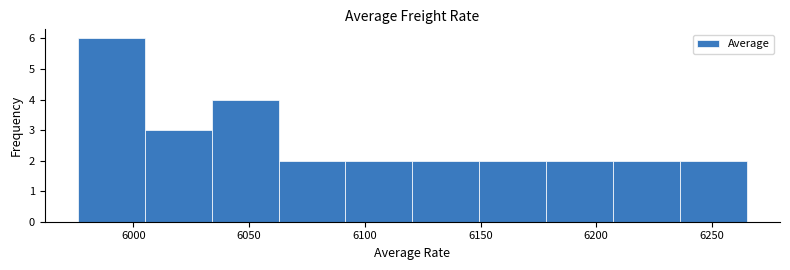

Reading left to right, transcribe this chart: for each bar, give the range it covers on the x-axis and its height. Neither the bar edges nor the heights are printed on the chart, so give them approximately, as read against the axes.

5975 to 6005: 6
6005 to 6035: 3
6035 to 6065: 4
6065 to 6090: 2
6090 to 6120: 2
6120 to 6150: 2
6150 to 6180: 2
6180 to 6205: 2
6205 to 6235: 2
6235 to 6265: 2